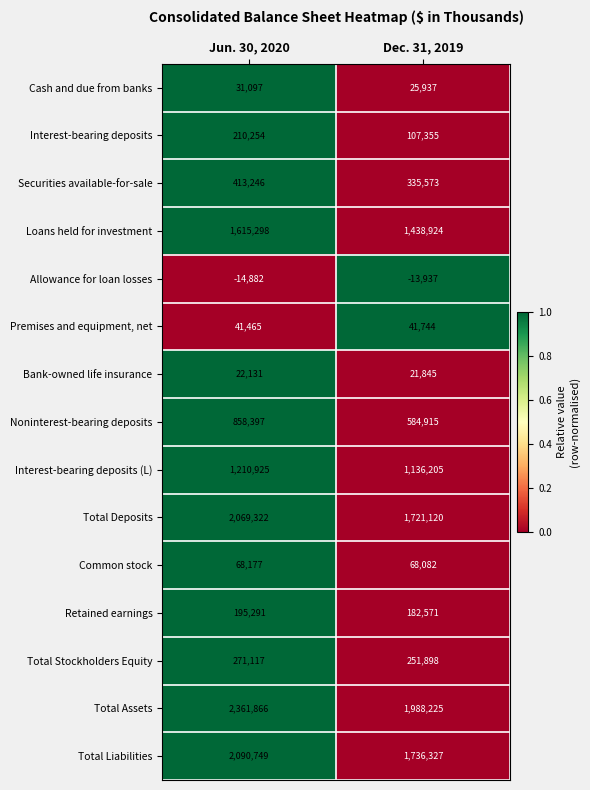

At which category is the sum across all series the highest?

Jun. 30, 2020